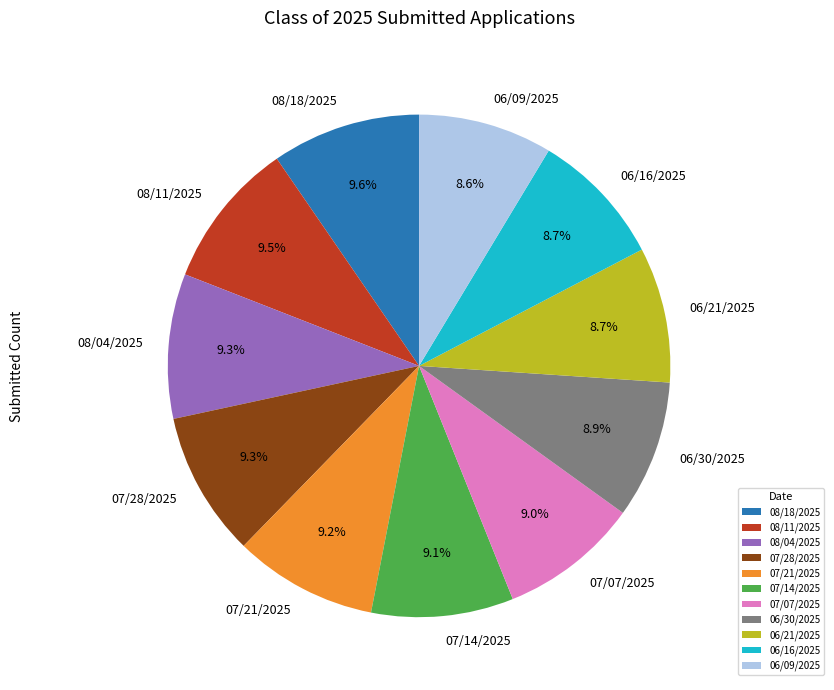

To the nearest percent, what is the difference between the 07/21/2025 and 06/21/2025 slice percentages?

1%